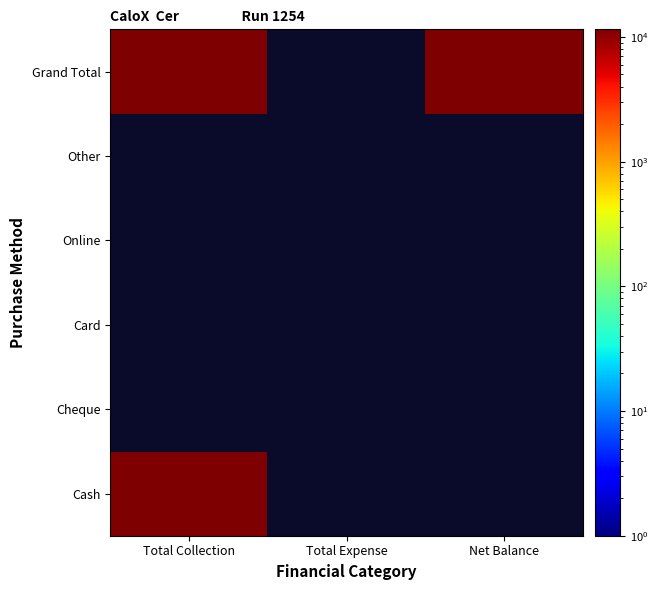

Which series has the widest spread of values?

Cash